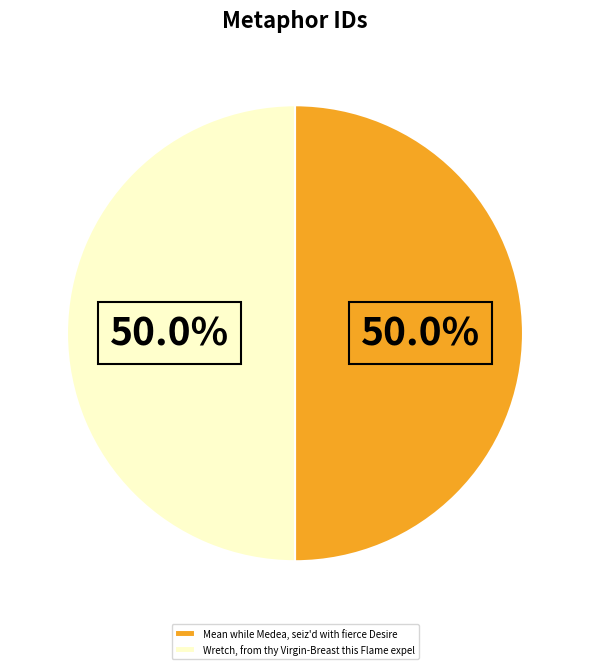

What percentage is NOT represented by Wretch, from thy Virgin-Breast this Flame expel?

50.0%